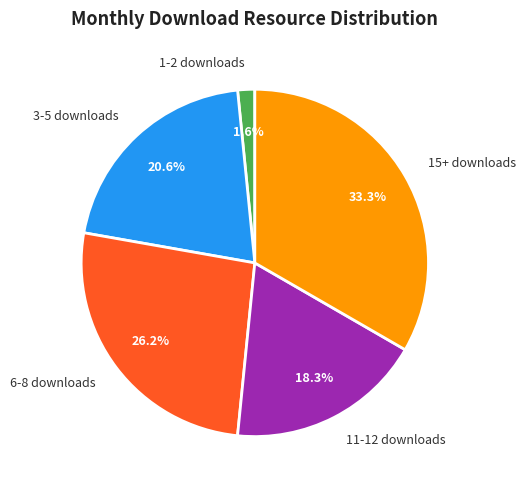

To the nearest percent, what is the difference between the largest and smallest slice percentages?

32%